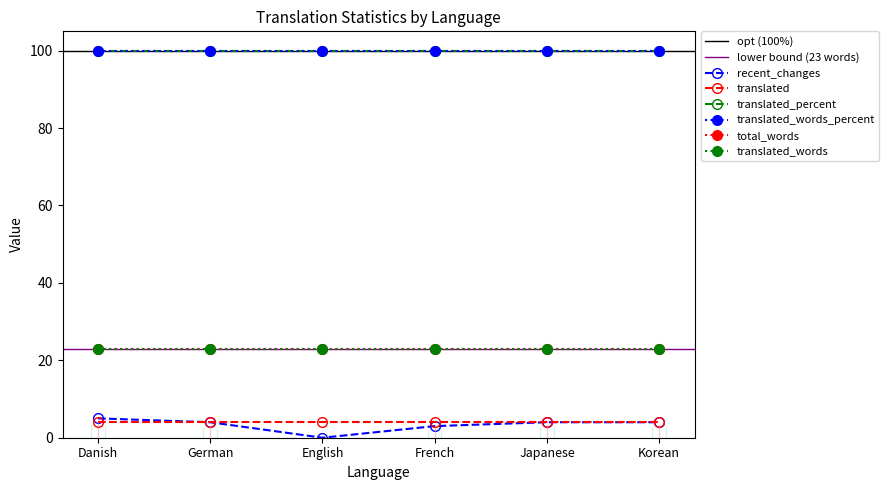

True or false: total_words and translated_percent intersect in this chart.

False